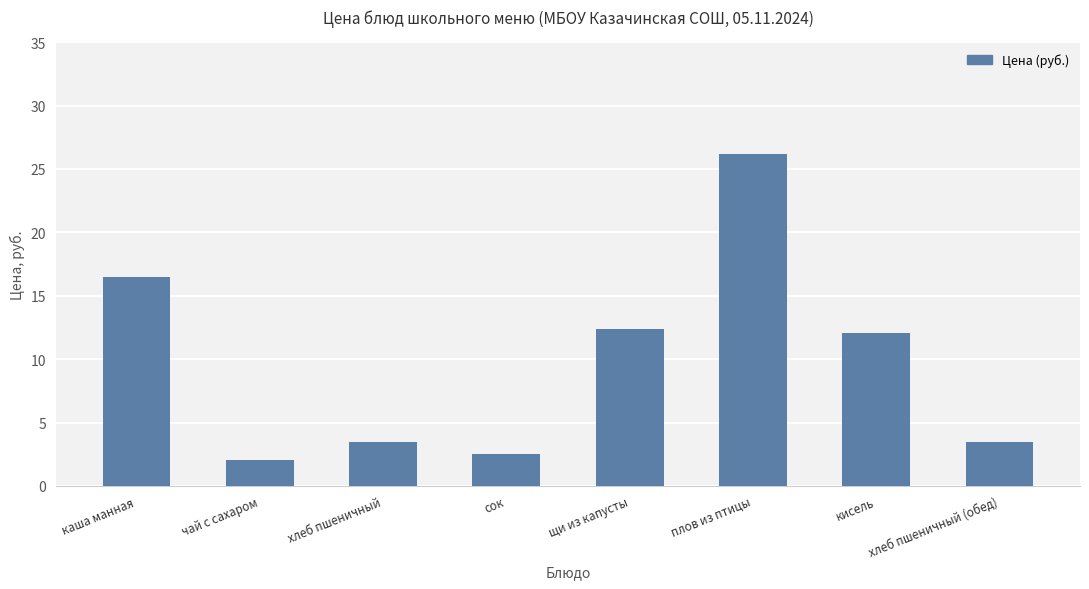

What position from the left is хлеб пшеничный?

3